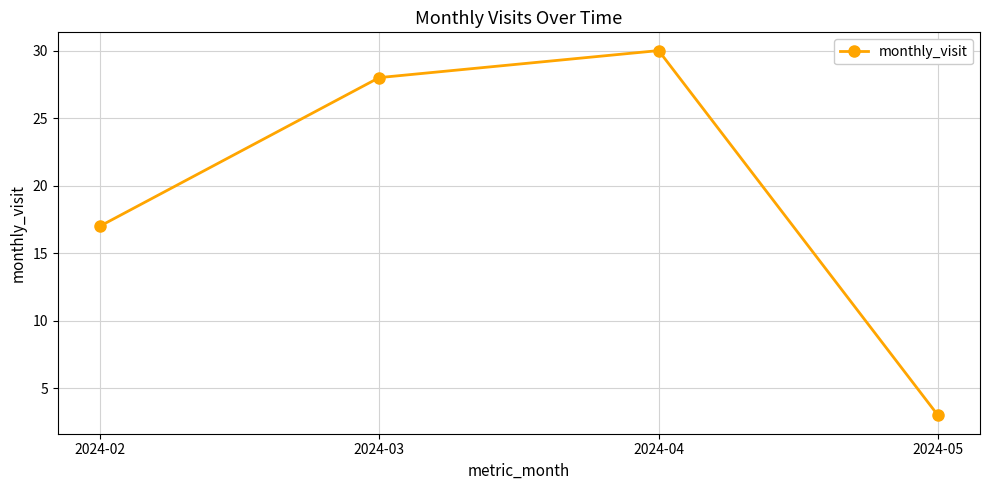

Reading right to left, extract all data points from this chart.

2024-05=3	2024-04=30	2024-03=28	2024-02=17